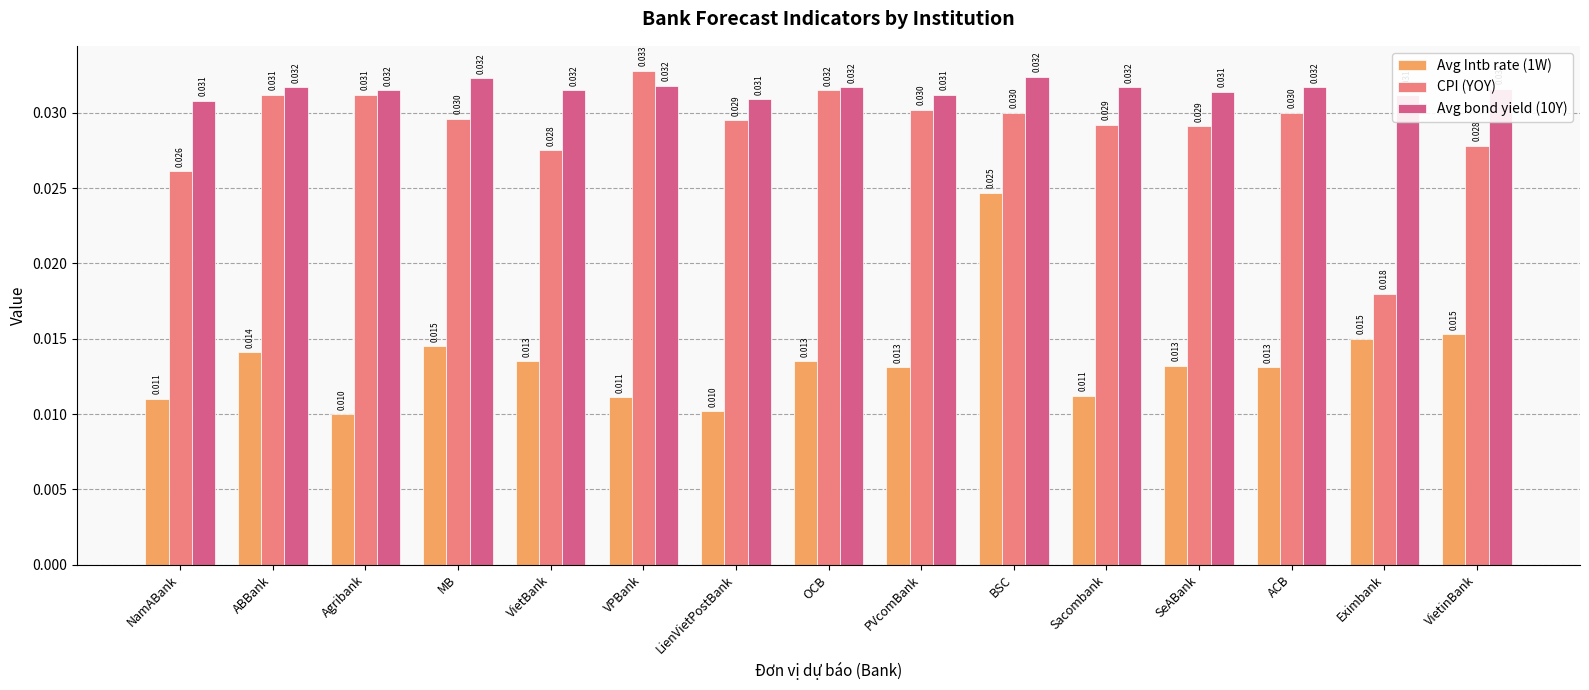

What are all the series names shown in the legend?

Avg Intb rate (1W), CPI (YOY), Avg bond yield (10Y)